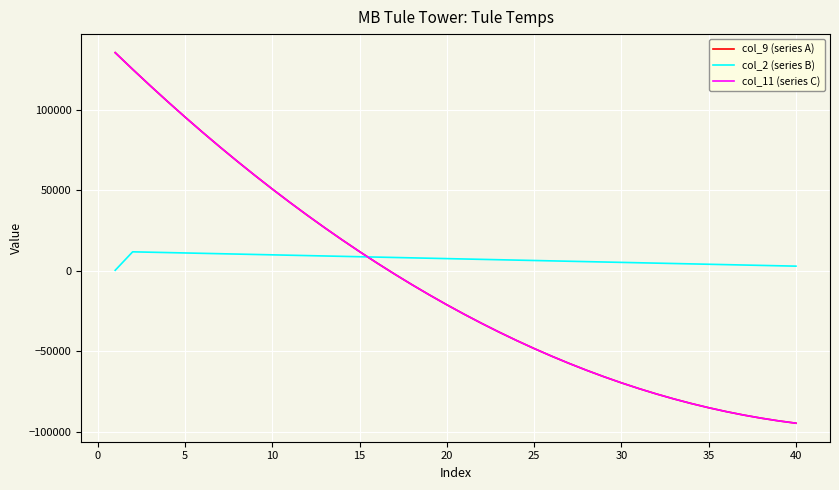

How many intersections are there between col_9 (series A) and col_2 (series B)?

1